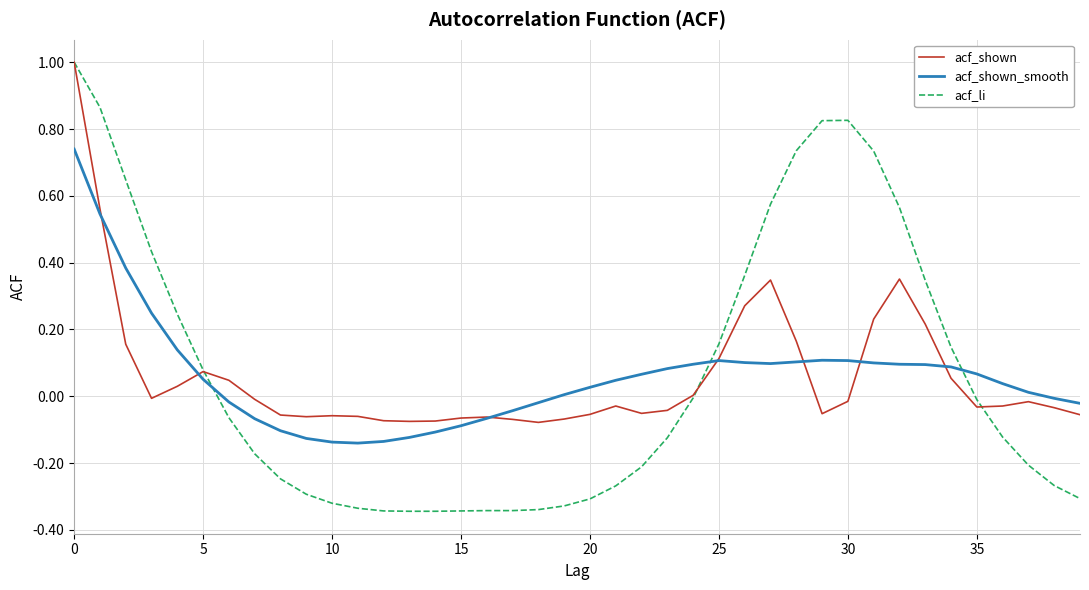

What is the maximum value for acf_li?

1.0